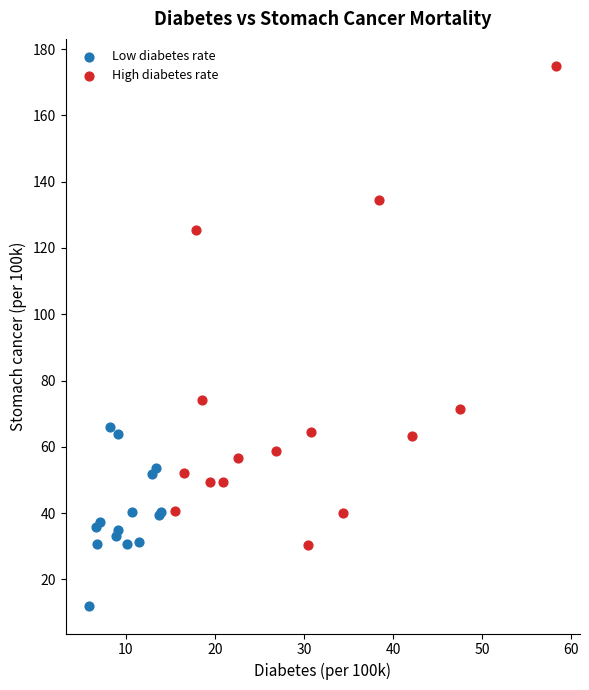

Which series contains the lowest Y value?

Low diabetes rate